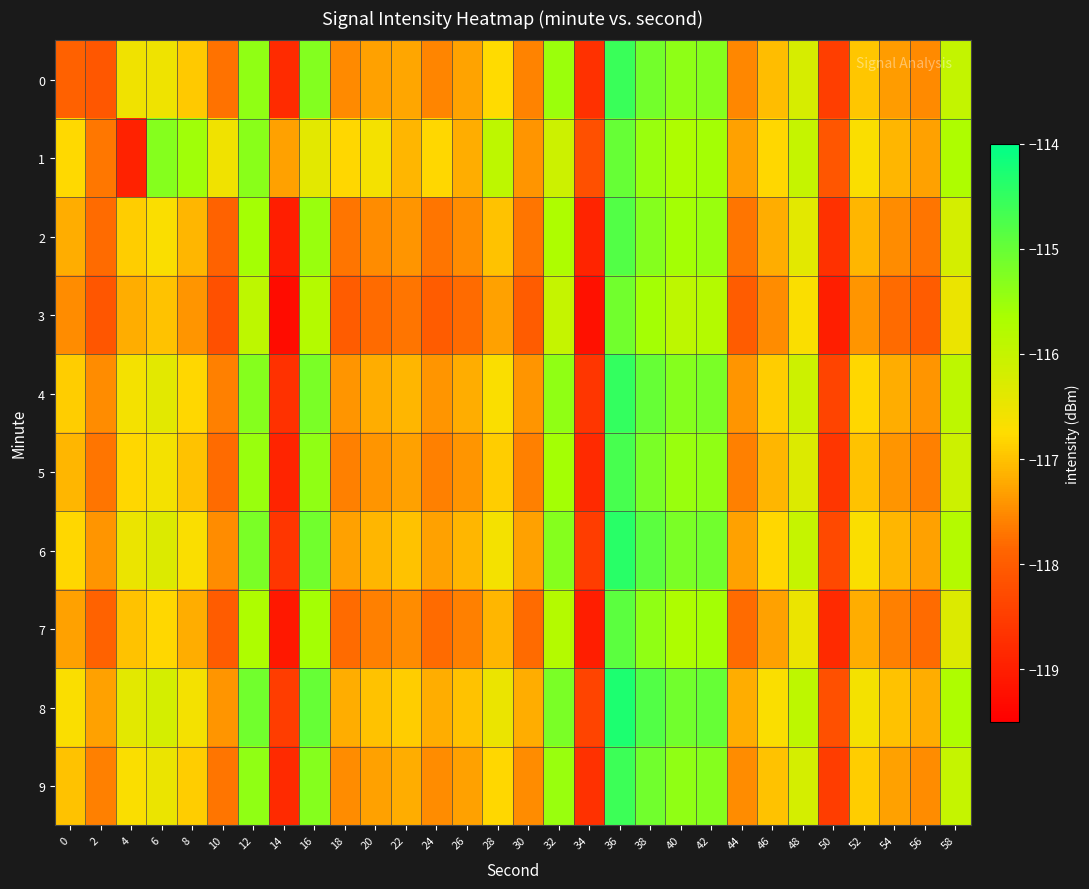

Reading left to right, extract all data points from this chart.

0: 0=-117.9	2=-118.1	4=-116.6	6=-116.5	8=-116.9	10=-117.7	12=-115.4	14=-118.8	16=-115.3	18=-117.5	20=-117.3	22=-117.3	24=-117.6	26=-117.3	28=-116.8	30=-117.6	32=-115.5	34=-118.7	36=-114.6	38=-115.1	40=-115.4	42=-115.3	44=-117.5	46=-117.0	48=-116.2	50=-118.5	52=-117.0	54=-117.3	56=-117.5	58=-116.0
1: 0=-116.8	2=-117.7	4=-118.9	6=-115.3	8=-115.6	10=-116.6	12=-115.4	14=-117.3	16=-116.4	18=-116.8	20=-116.6	22=-117.1	24=-116.8	26=-117.2	28=-115.9	30=-117.4	32=-116.1	34=-118.2	36=-115.0	38=-115.5	40=-115.7	42=-115.6	44=-117.3	46=-116.8	48=-116.0	50=-118.1	52=-116.7	54=-117.1	56=-117.3	58=-115.7
2: 0=-117.2	2=-117.8	4=-116.9	6=-116.7	8=-117.1	10=-117.9	12=-115.6	14=-119.0	16=-115.5	18=-117.7	20=-117.5	22=-117.4	24=-117.7	26=-117.5	28=-117.0	30=-117.7	32=-115.7	34=-118.9	36=-114.8	38=-115.3	40=-115.6	42=-115.5	44=-117.7	46=-117.2	48=-116.4	50=-118.7	52=-117.1	54=-117.5	56=-117.7	58=-116.2
3: 0=-117.5	2=-118.1	4=-117.2	6=-117.0	8=-117.4	10=-118.2	12=-115.9	14=-119.3	16=-115.8	18=-118.0	20=-117.8	22=-117.7	24=-118.0	26=-117.8	28=-117.3	30=-118.0	32=-116.0	34=-119.2	36=-115.1	38=-115.6	40=-115.9	42=-115.8	44=-118.0	46=-117.5	48=-116.7	50=-119.0	52=-117.4	54=-117.8	56=-118.0	58=-116.5
4: 0=-116.9	2=-117.5	4=-116.6	6=-116.4	8=-116.8	10=-117.6	12=-115.3	14=-118.7	16=-115.2	18=-117.4	20=-117.2	22=-117.1	24=-117.4	26=-117.2	28=-116.7	30=-117.4	32=-115.4	34=-118.6	36=-114.5	38=-115.0	40=-115.3	42=-115.2	44=-117.4	46=-116.9	48=-116.1	50=-118.4	52=-116.8	54=-117.2	56=-117.4	58=-115.9
5: 0=-117.1	2=-117.7	4=-116.8	6=-116.6	8=-117.0	10=-117.8	12=-115.5	14=-118.9	16=-115.4	18=-117.6	20=-117.4	22=-117.3	24=-117.6	26=-117.4	28=-116.9	30=-117.6	32=-115.6	34=-118.8	36=-114.7	38=-115.2	40=-115.5	42=-115.4	44=-117.6	46=-117.1	48=-116.3	50=-118.6	52=-117.0	54=-117.4	56=-117.6	58=-116.1
6: 0=-116.8	2=-117.4	4=-116.5	6=-116.3	8=-116.7	10=-117.5	12=-115.2	14=-118.6	16=-115.1	18=-117.3	20=-117.1	22=-117.0	24=-117.3	26=-117.1	28=-116.6	30=-117.3	32=-115.3	34=-118.5	36=-114.4	38=-114.9	40=-115.2	42=-115.1	44=-117.3	46=-116.8	48=-116.0	50=-118.3	52=-116.7	54=-117.1	56=-117.3	58=-115.8
7: 0=-117.3	2=-117.9	4=-117.0	6=-116.8	8=-117.2	10=-118.0	12=-115.7	14=-119.1	16=-115.6	18=-117.8	20=-117.6	22=-117.5	24=-117.8	26=-117.6	28=-117.1	30=-117.8	32=-115.8	34=-119.0	36=-114.9	38=-115.4	40=-115.7	42=-115.6	44=-117.8	46=-117.3	48=-116.5	50=-118.8	52=-117.2	54=-117.6	56=-117.8	58=-116.3
8: 0=-116.7	2=-117.3	4=-116.4	6=-116.2	8=-116.6	10=-117.4	12=-115.1	14=-118.5	16=-115.0	18=-117.2	20=-117.0	22=-116.9	24=-117.2	26=-117.0	28=-116.5	30=-117.2	32=-115.2	34=-118.4	36=-114.3	38=-114.8	40=-115.1	42=-115.0	44=-117.2	46=-116.7	48=-115.9	50=-118.2	52=-116.6	54=-117.0	56=-117.2	58=-115.7
9: 0=-117.0	2=-117.6	4=-116.7	6=-116.5	8=-116.9	10=-117.7	12=-115.4	14=-118.8	16=-115.3	18=-117.5	20=-117.3	22=-117.2	24=-117.5	26=-117.3	28=-116.8	30=-117.5	32=-115.5	34=-118.7	36=-114.6	38=-115.1	40=-115.4	42=-115.3	44=-117.5	46=-117.0	48=-116.2	50=-118.5	52=-116.9	54=-117.3	56=-117.5	58=-116.0